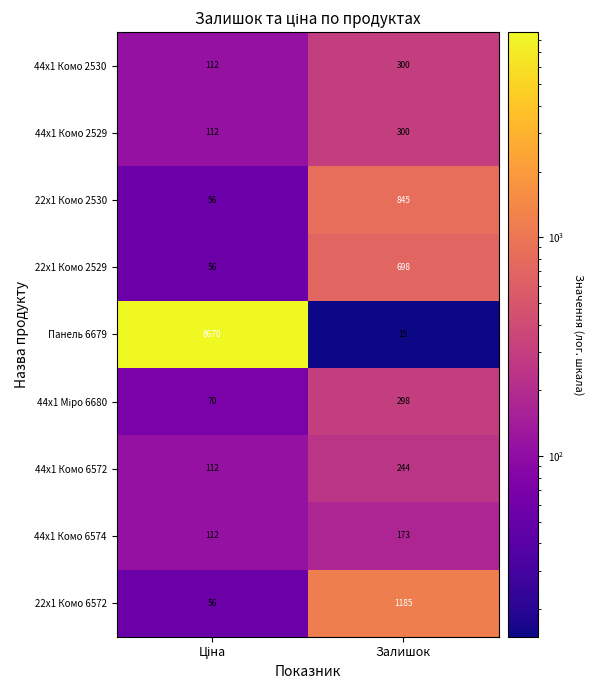

Is it true that 44x1 Комо 2529 equals 68 at Залишок?

False